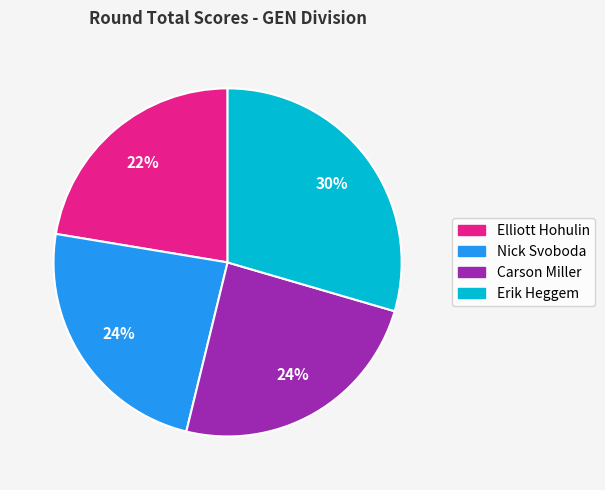

Is it true that Nick Svoboda is 32% of the pie?

False